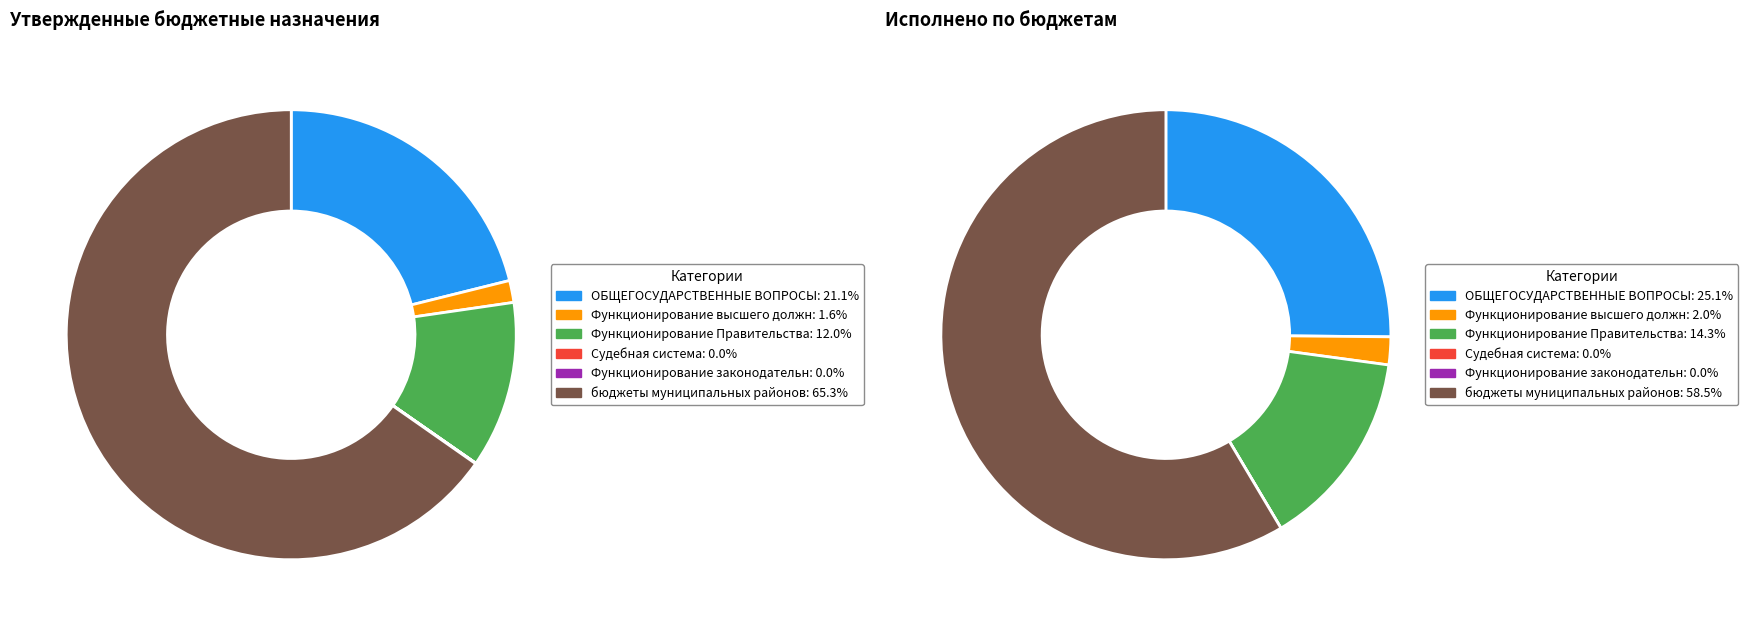

Count the number of slices in the pie.

6